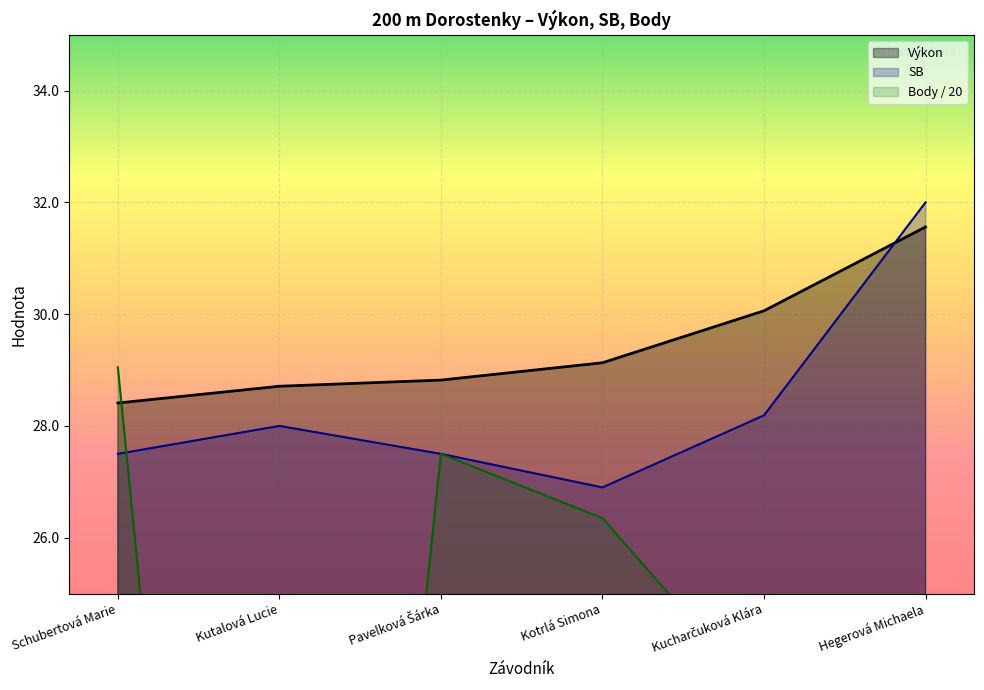

What is the minimum value for Výkon?

28.4